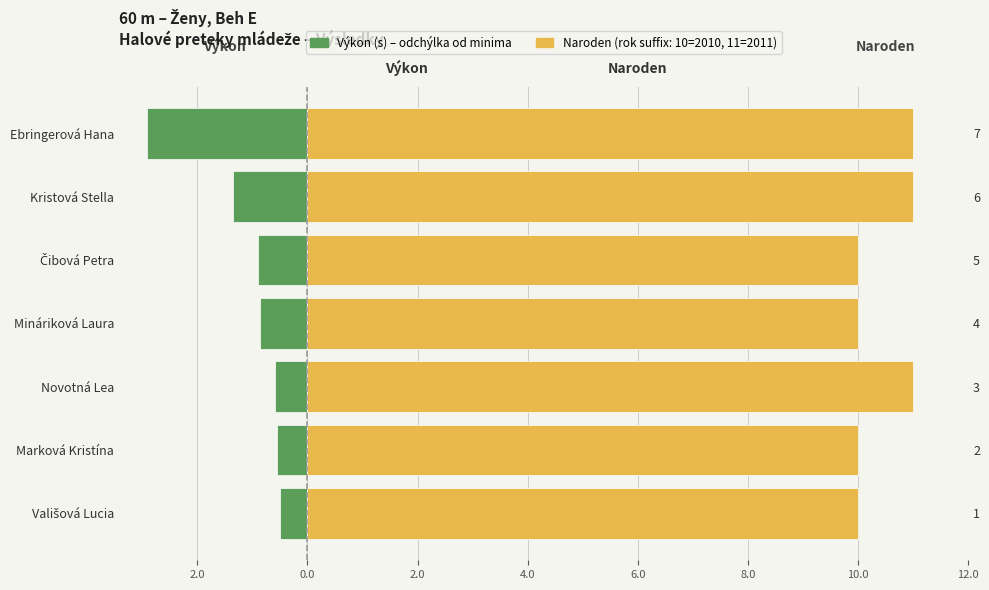

Reading right to left, list all the values displayed in this chart.

Výkon (s) – odchýlka: -2.9	-1.4	-0.9	-0.9	-0.6	-0.5	-0.5
Naroden (rok suffix): 11.0	11.0	10.0	10.0	11.0	10.0	10.0